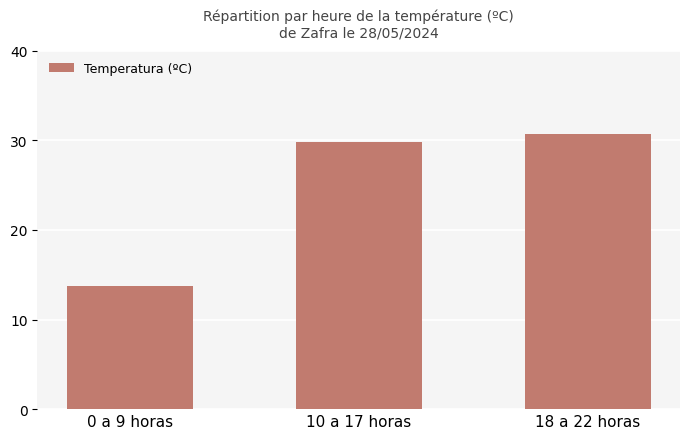

Reading left to right, list all the values displayed in this chart.

0 a 9 horas=13.7	10 a 17 horas=29.8	18 a 22 horas=30.7